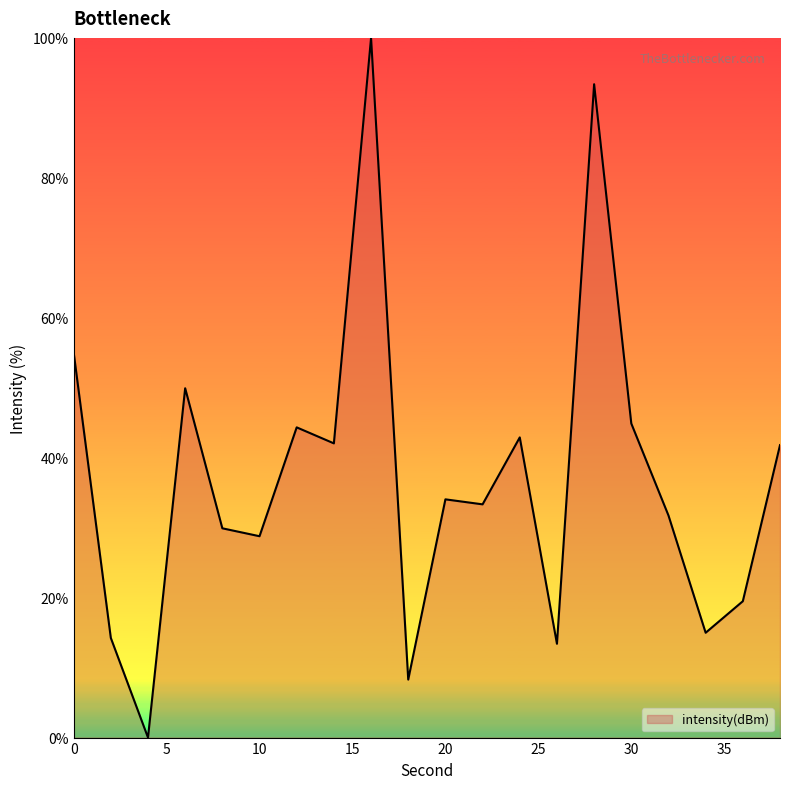

What is the difference between the maximum and minimum values?

100.0